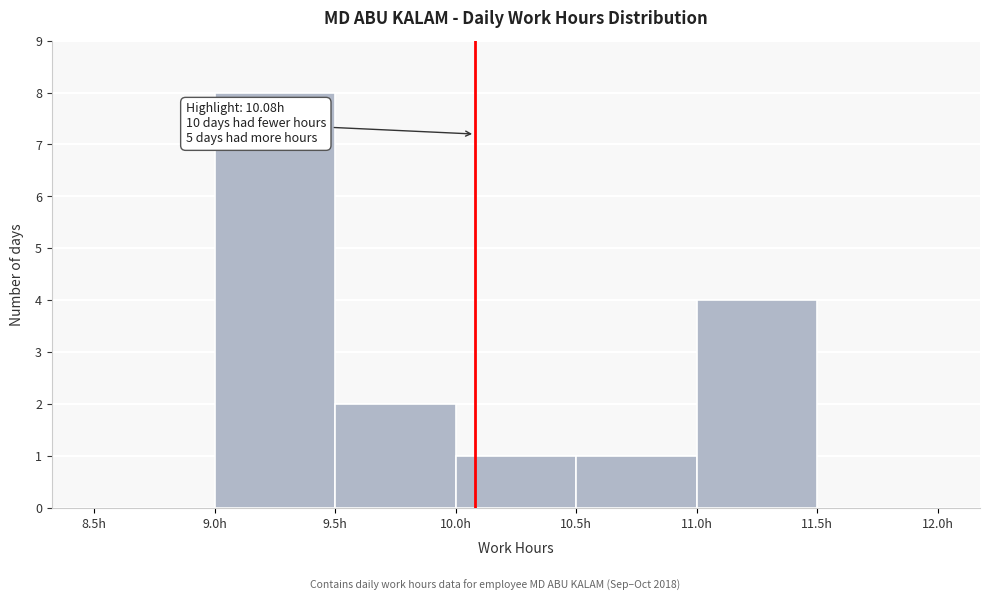

Over which range of the x-axis is the bar tallest?

9.0 to 9.5